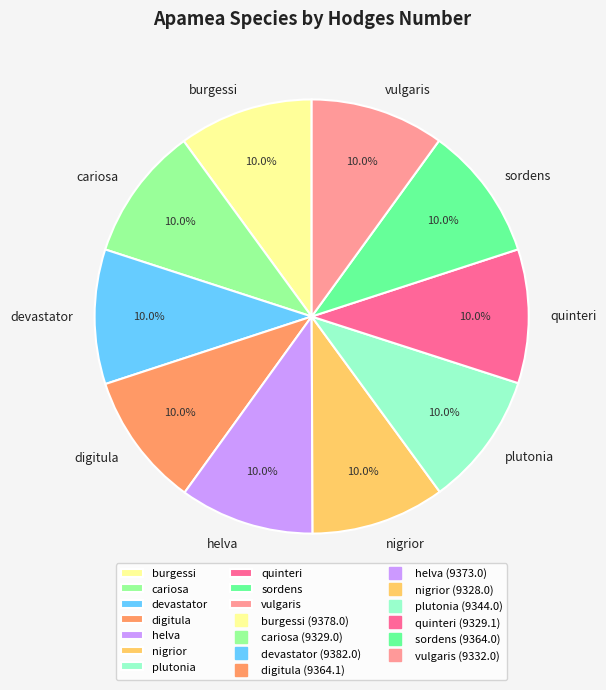

Approximately how many times larger is the value at nigrior compared to helva?

1.0